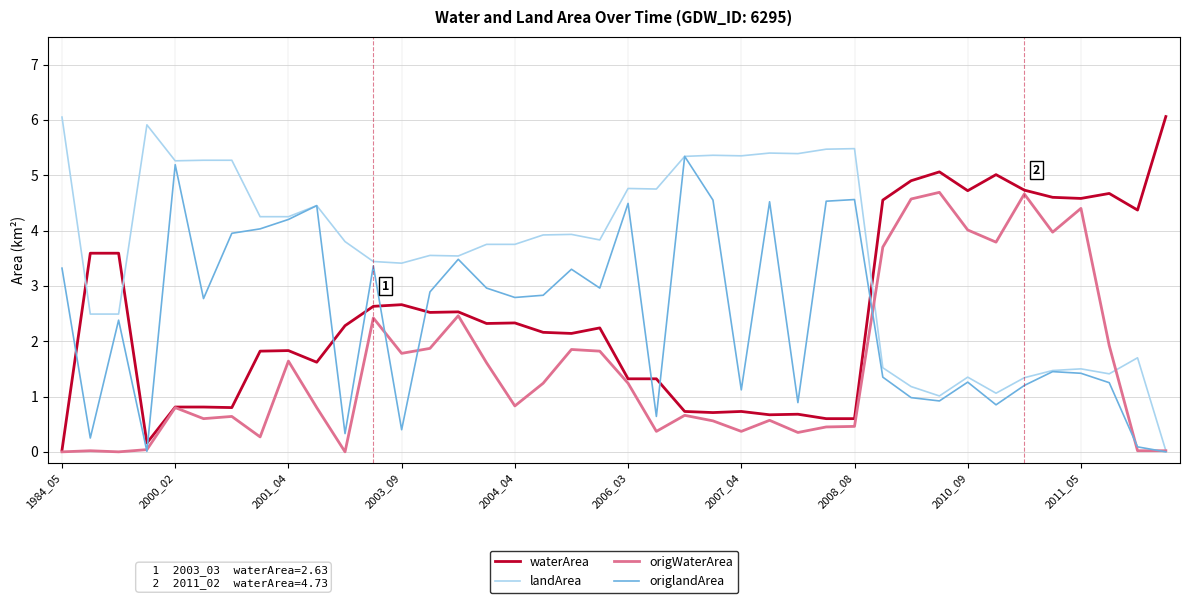

Which series has the largest total across all categories?

landArea